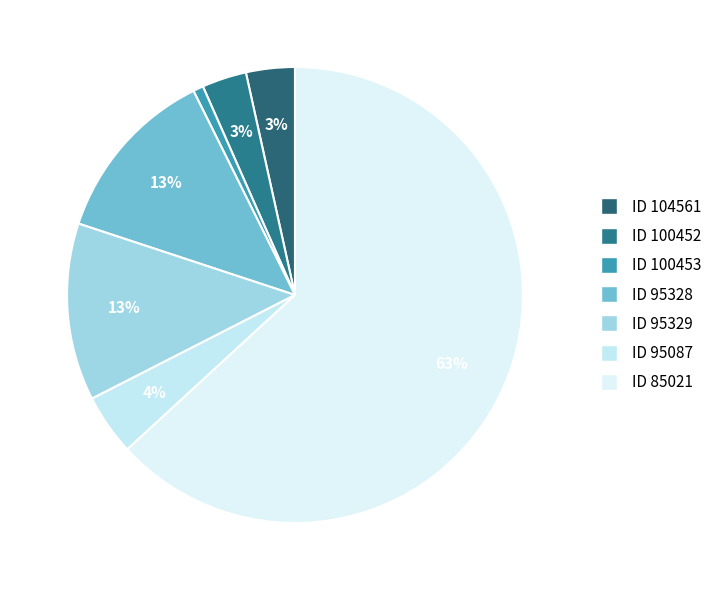

How many slices are in this pie chart?

7